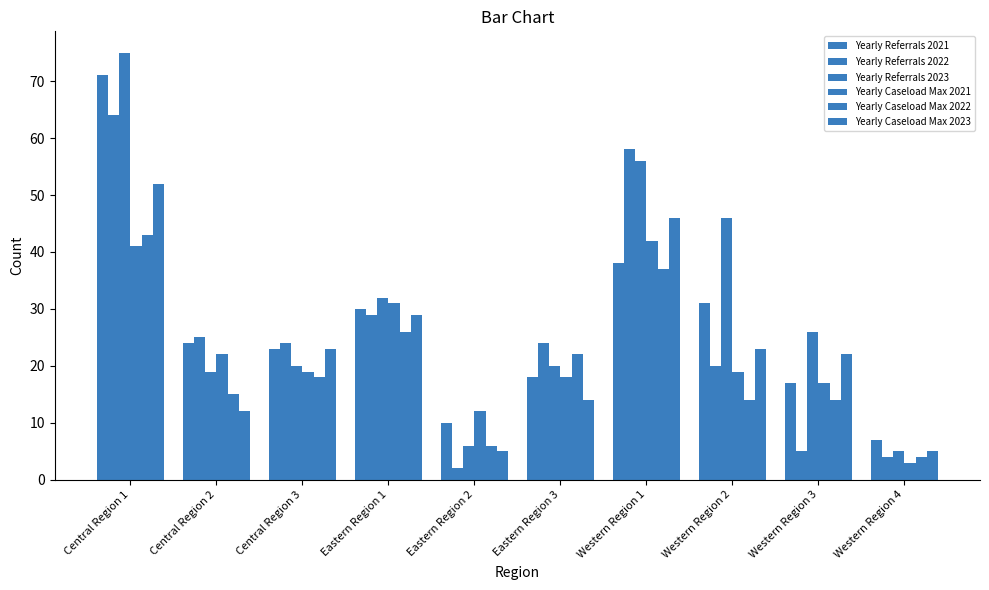

The value of Yearly Caseload Max 2021 at Eastern Region 2 is 12. True or false?

True